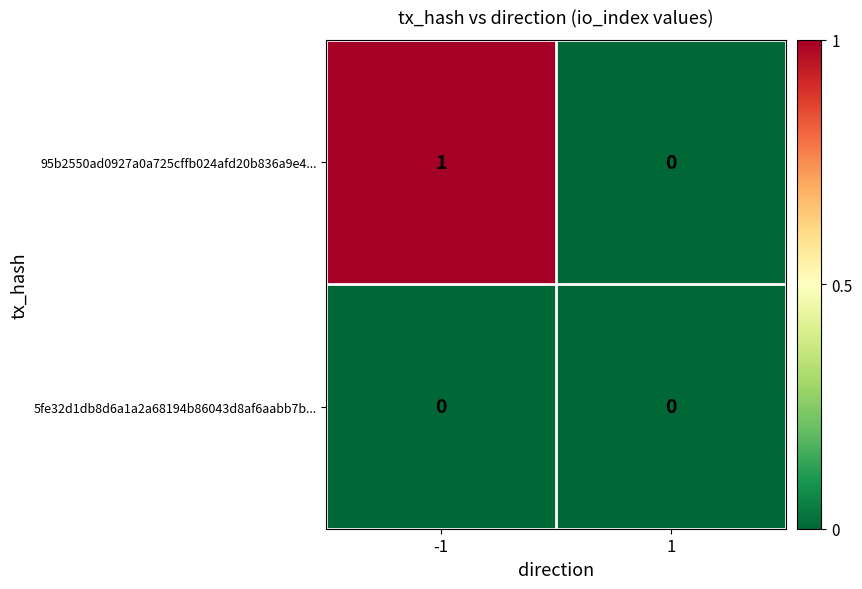

Rank the series at -1 from highest to lowest value.

95b2550ad0927a0a725cffb024afd20b836a9e4..., 5fe32d1db8d6a1a2a68194b86043d8af6aabb7b...